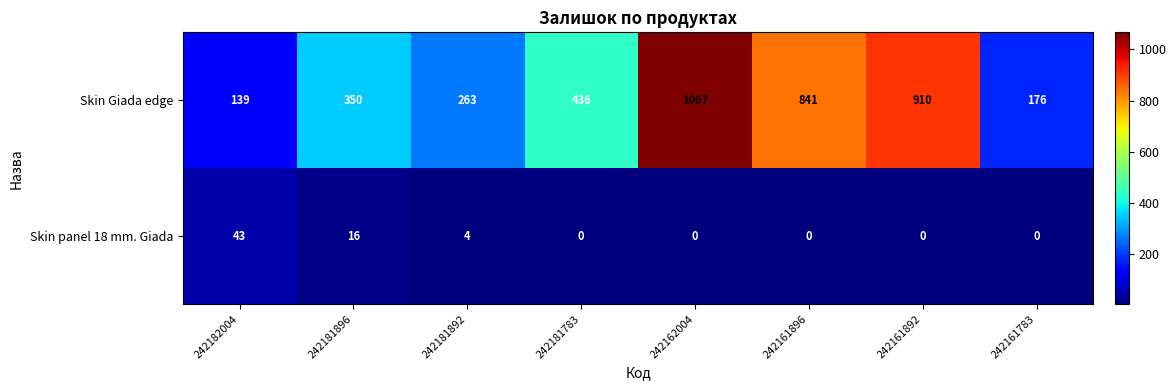

Reading left to right, transcribe all the data shown in this chart.

Skin Giada edge: 242182004=139	242181896=350	242181892=263	242181783=436	242162004=1067	242161896=841	242161892=910	242161783=176
Skin panel 18 mm. Giada: 242182004=43	242181896=16	242181892=4	242181783=0	242162004=0	242161896=0	242161892=0	242161783=0